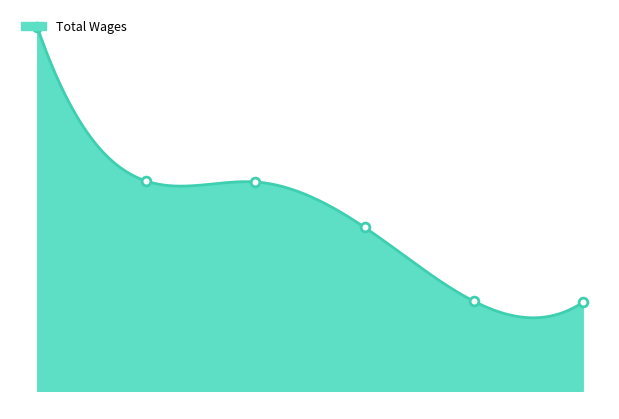

Between 5 and 1, which is larger?

1